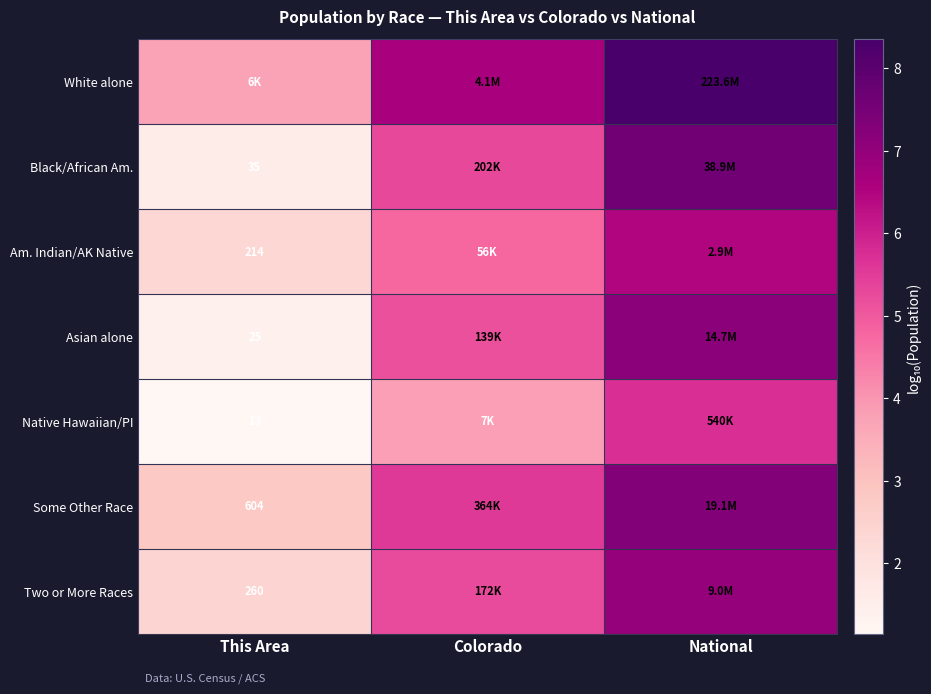

What is the total value across all series at This Area?

15.4